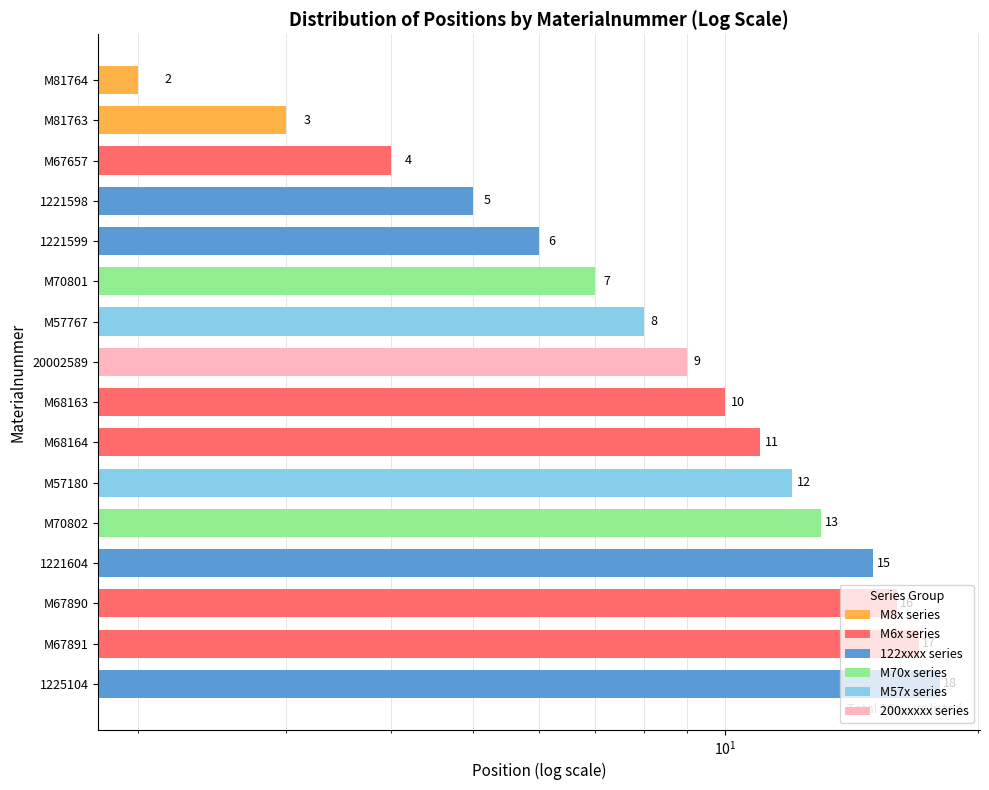

Count the number of categories in the chart.

16